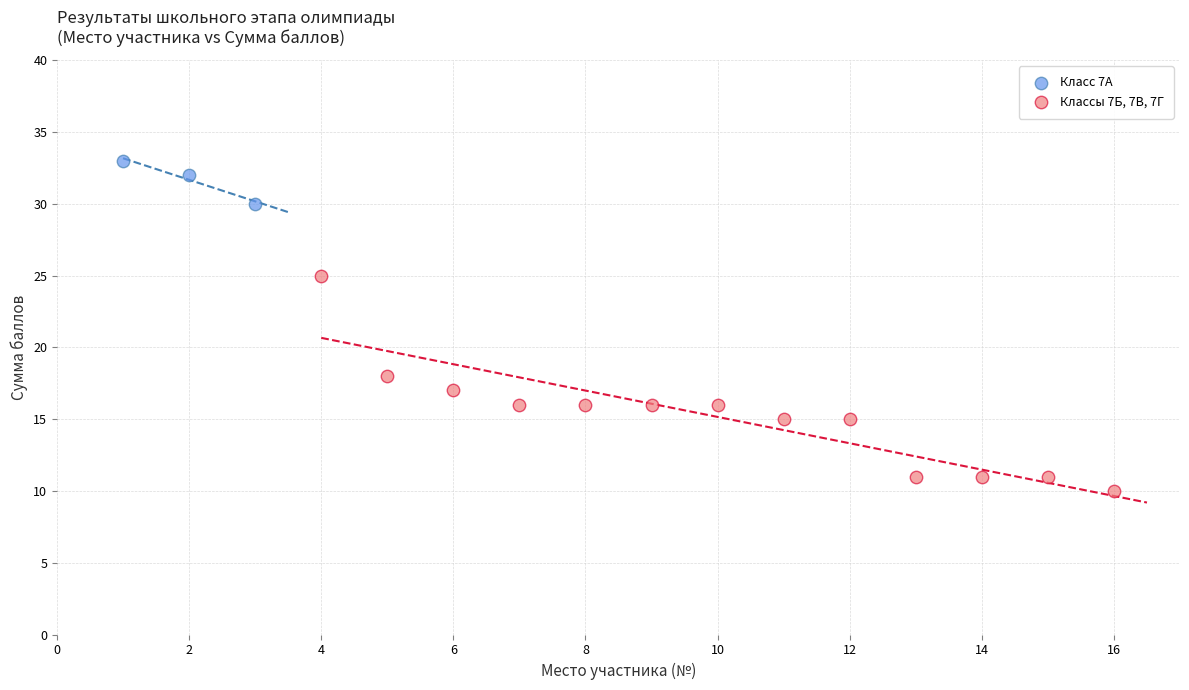

Which series has the widest spread of Y values?

Классы 7Б, 7В, 7Г